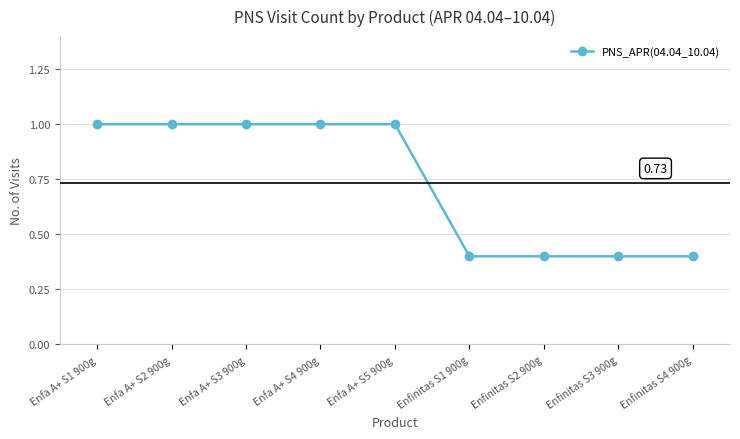

True or false: the data shows 0.3 at Enfa A+ S5 900g.

False